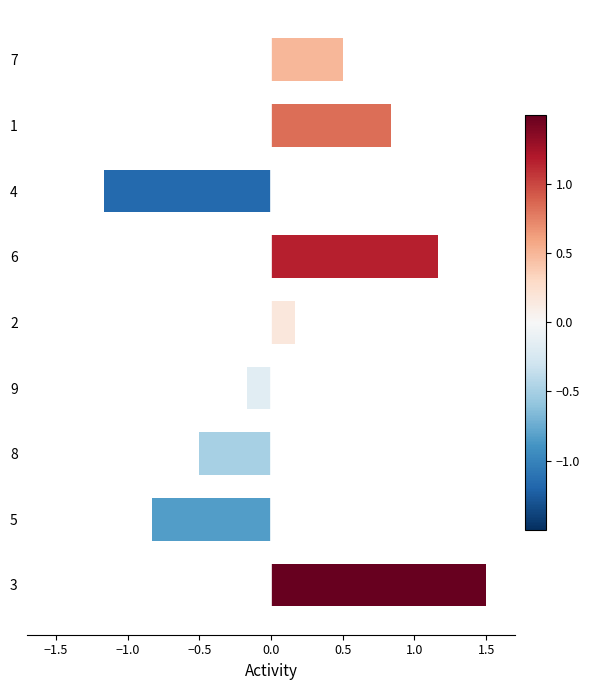

What is the sum of all values?

1.5